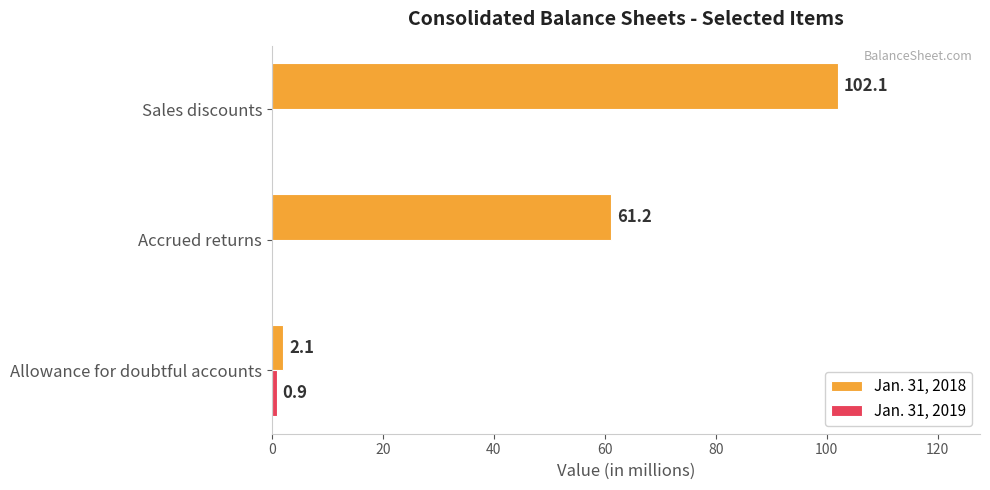

What is the sum of the Jan. 31, 2018 values at Accrued returns and Sales discounts?

163.3